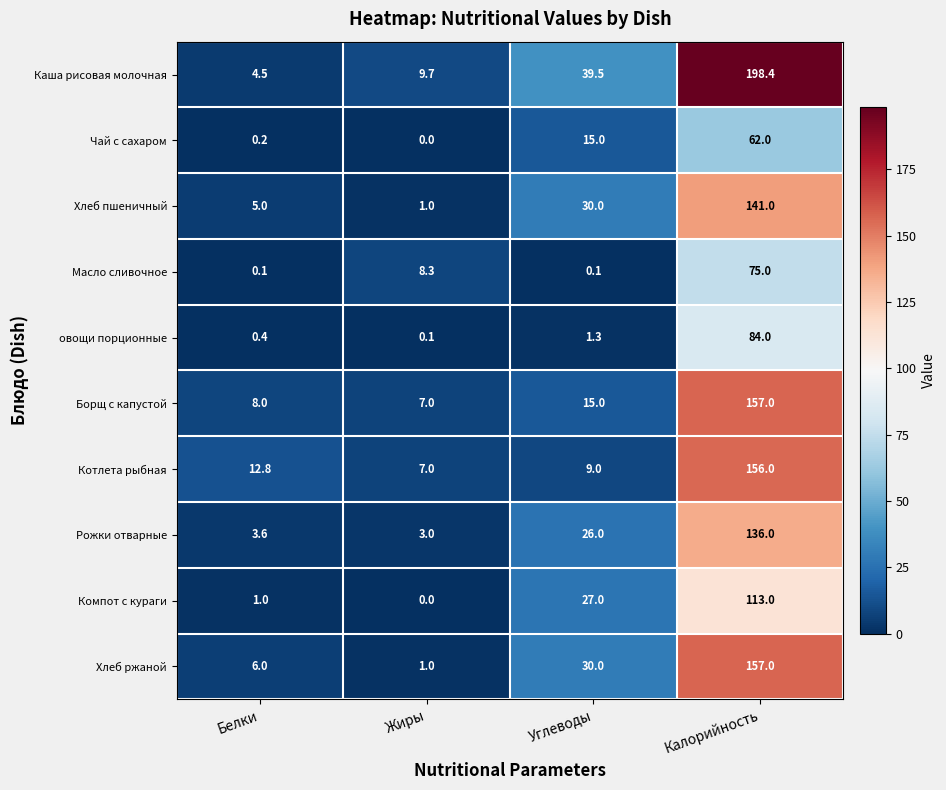

What is the greatest value displayed?

198.4